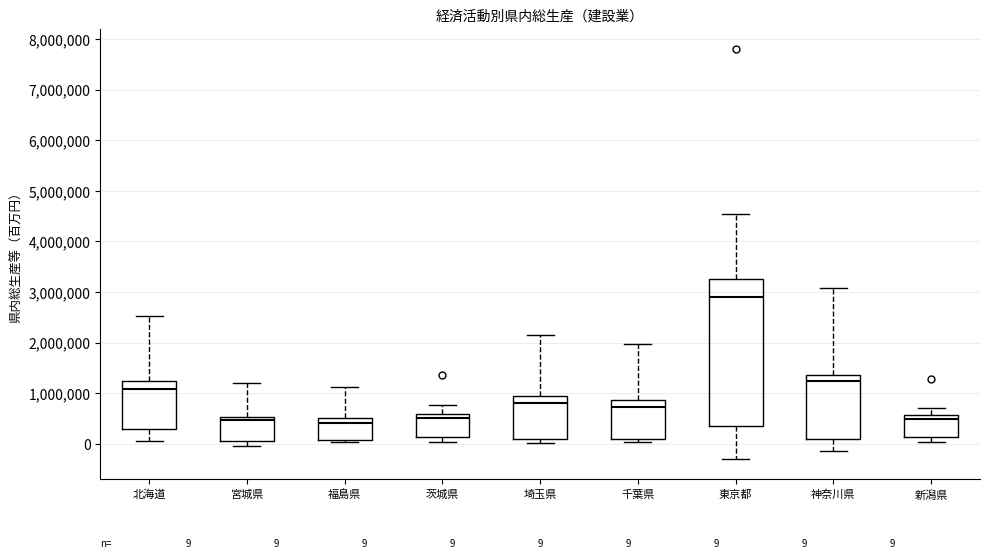

Comparing the boxes themselves (not the whiskers), which one is the tallest?

東京都